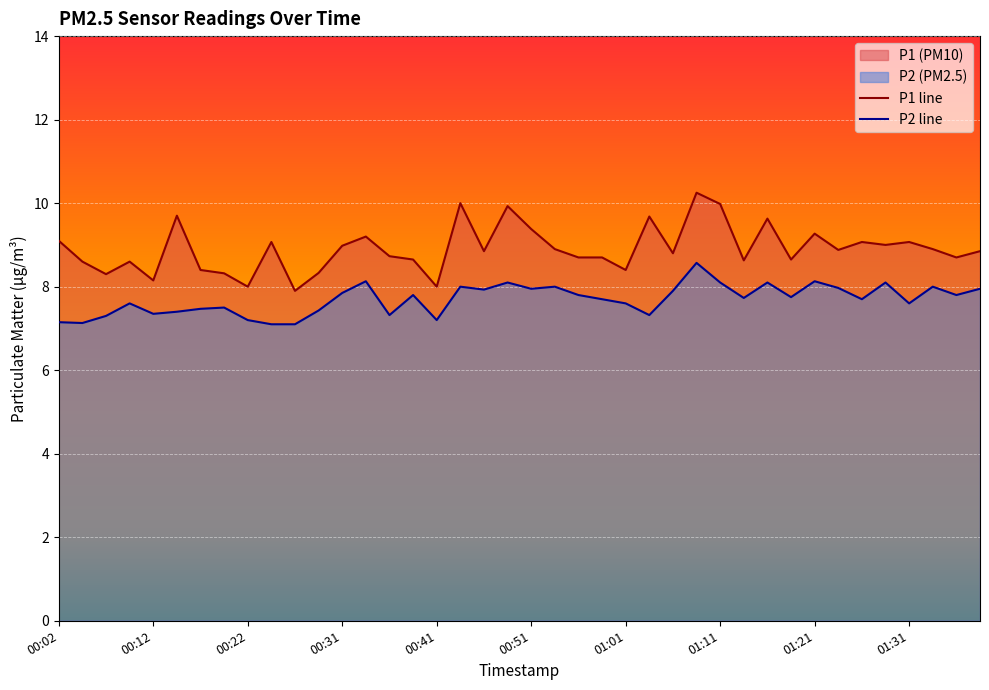

Rank the series by their average value, from lowest to highest.

P2 line, P1 line